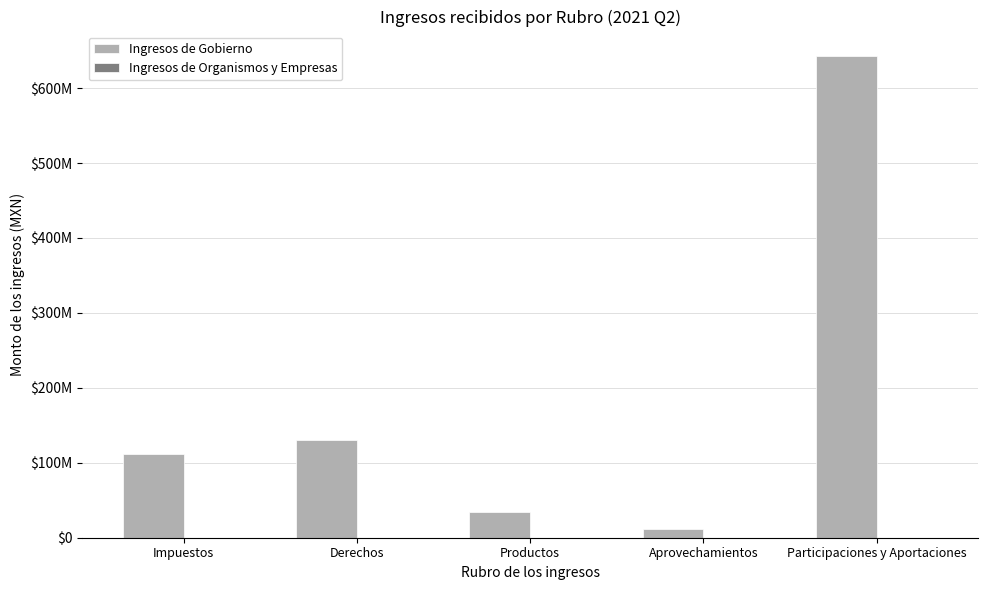

What is the value of the Ingresos de Gobierno bar at the 1st from the left?

111920816